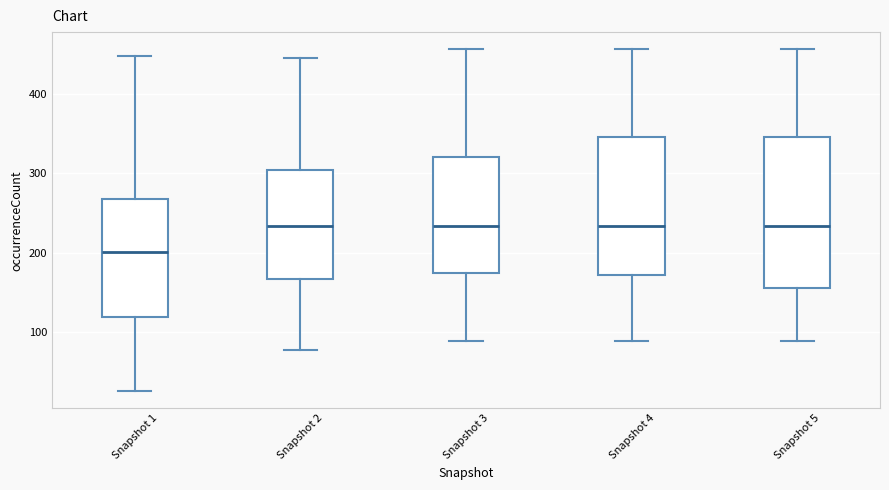

Reading left to right, read every box against the y-axis: the position of its median line, the range the box covers, and the ends of its whiskers. The values are not printed on the chart, so give them approximately, as read against the axis.

Snapshot 1: median 200, box 120 to 270, whiskers 30 to 450
Snapshot 2: median 230, box 170 to 300, whiskers 80 to 450
Snapshot 3: median 230, box 180 to 320, whiskers 90 to 460
Snapshot 4: median 230, box 170 to 350, whiskers 90 to 460
Snapshot 5: median 230, box 160 to 350, whiskers 90 to 460